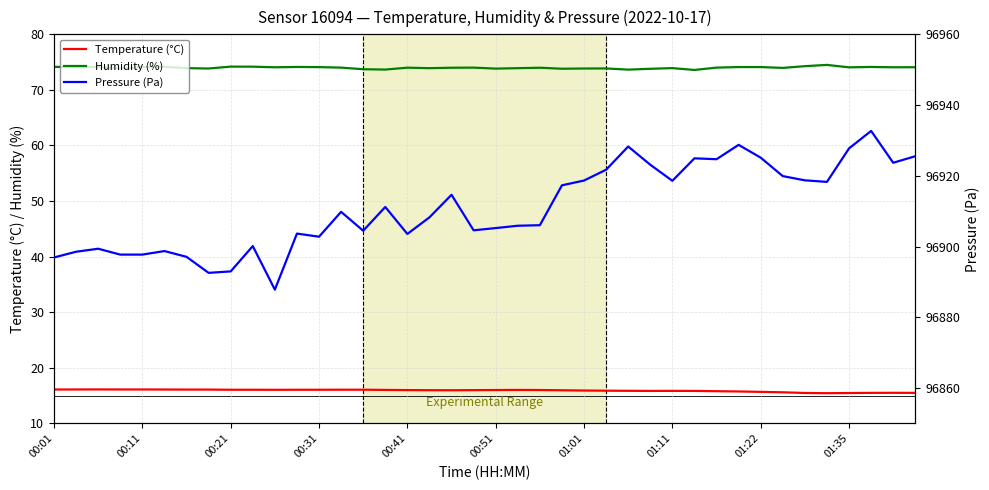

True or false: Pressure (Pa) and Temperature (°C) intersect in this chart.

False